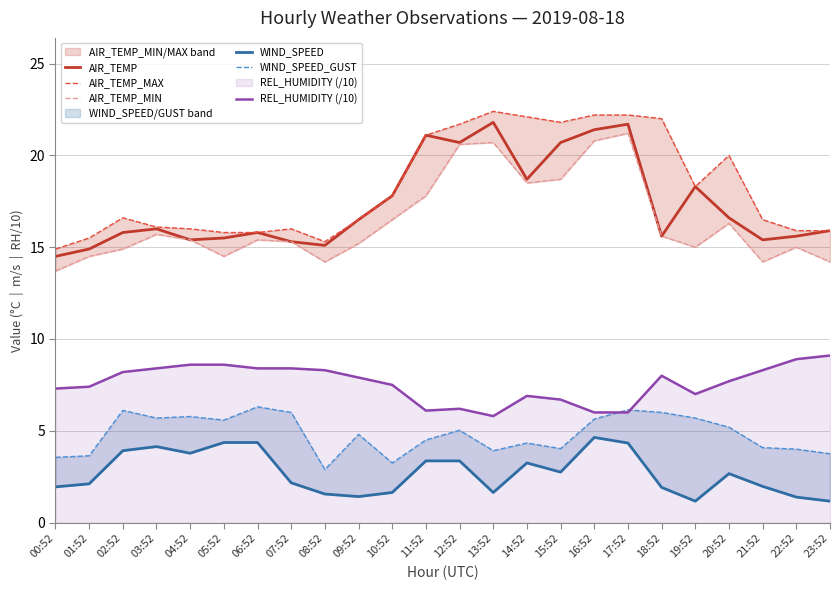

True or false: AIR_TEMP_MIN and AIR_TEMP_MAX cross at least once.

False